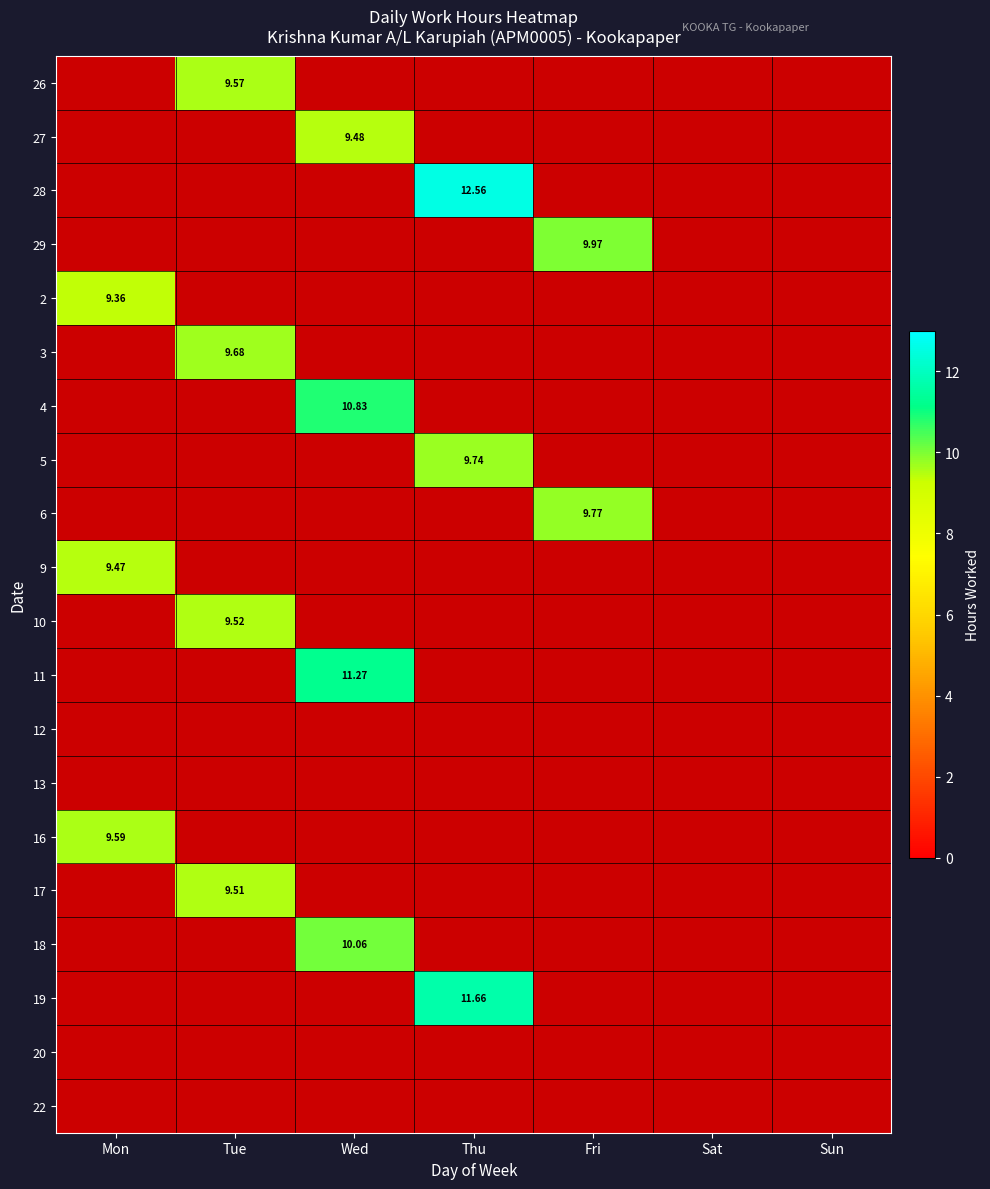

Is the value of 26 at Mon greater than the value of 28 at Wed?

No